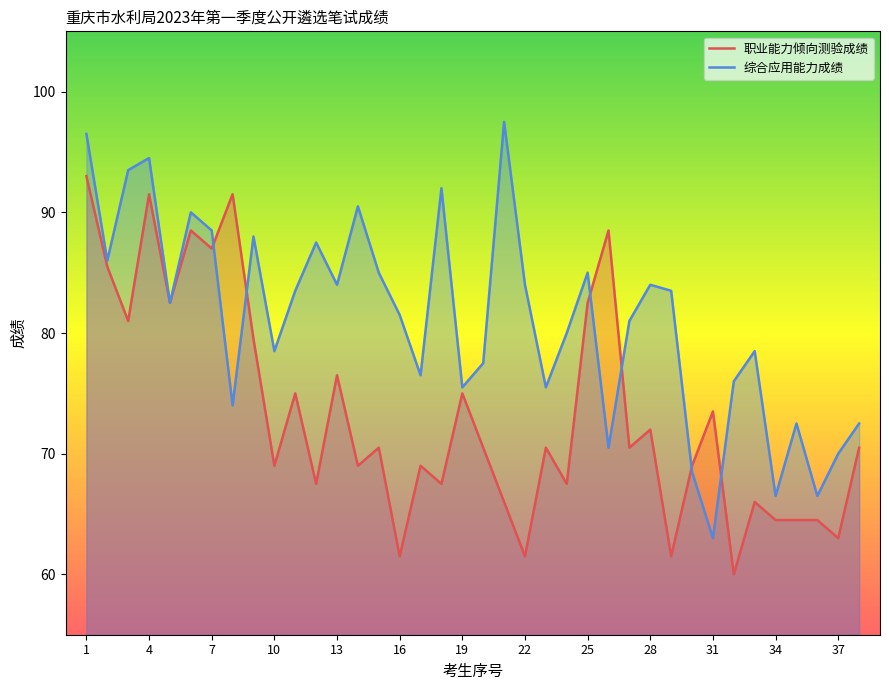

At which category does 综合应用能力成绩 reach its first local valley?

2